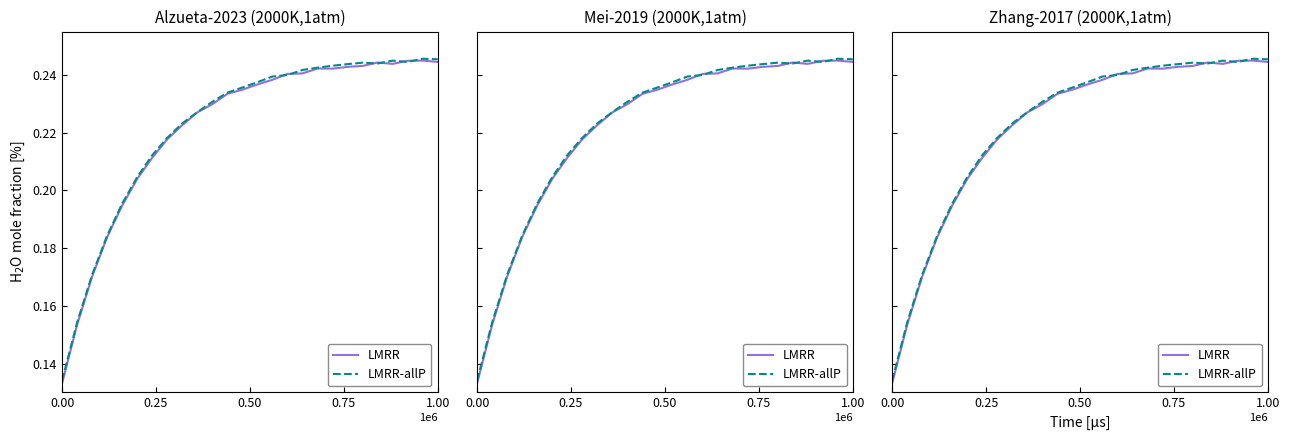

Is it true that LMRR equals 0.2 at 0.00?

False